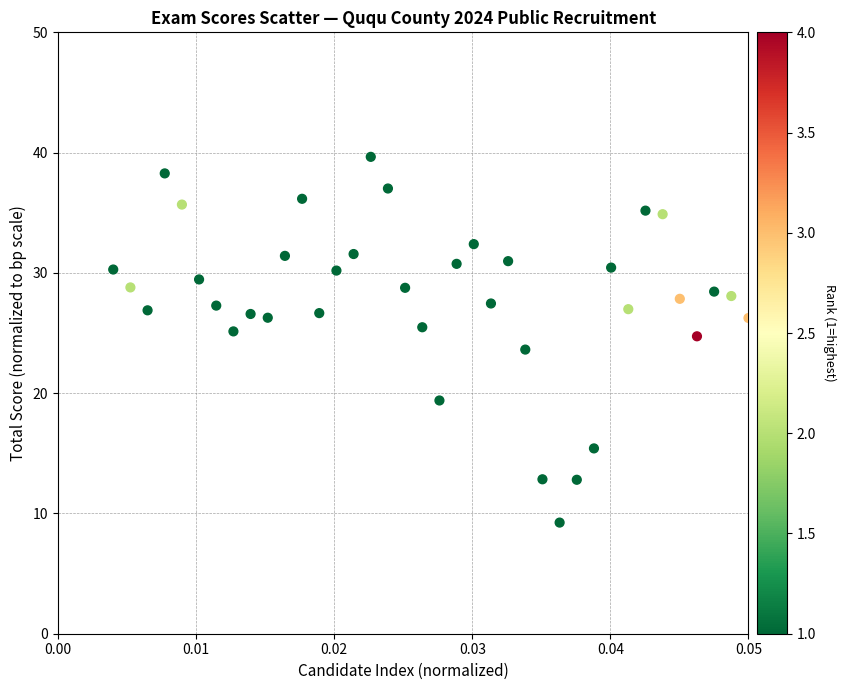

What is the range of Y values (max minus min)?

30.4